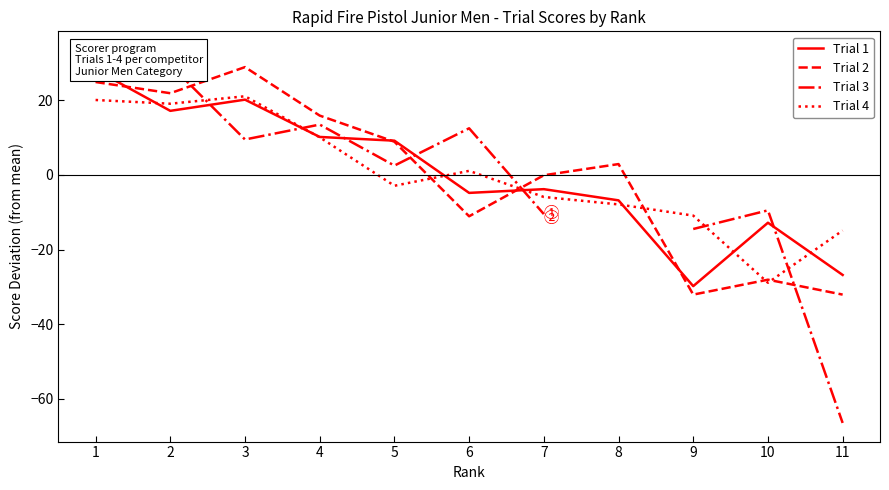

What are all the series names shown in the legend?

Trial 1, Trial 2, Trial 3, Trial 4